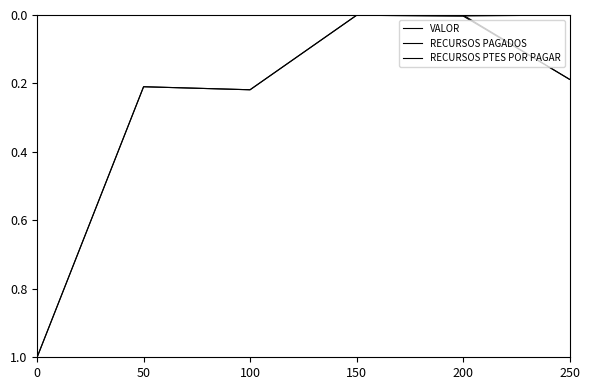

Where do RECURSOS PTES POR PAGAR and RECURSOS PAGADOS first cross each other?

200 and 250